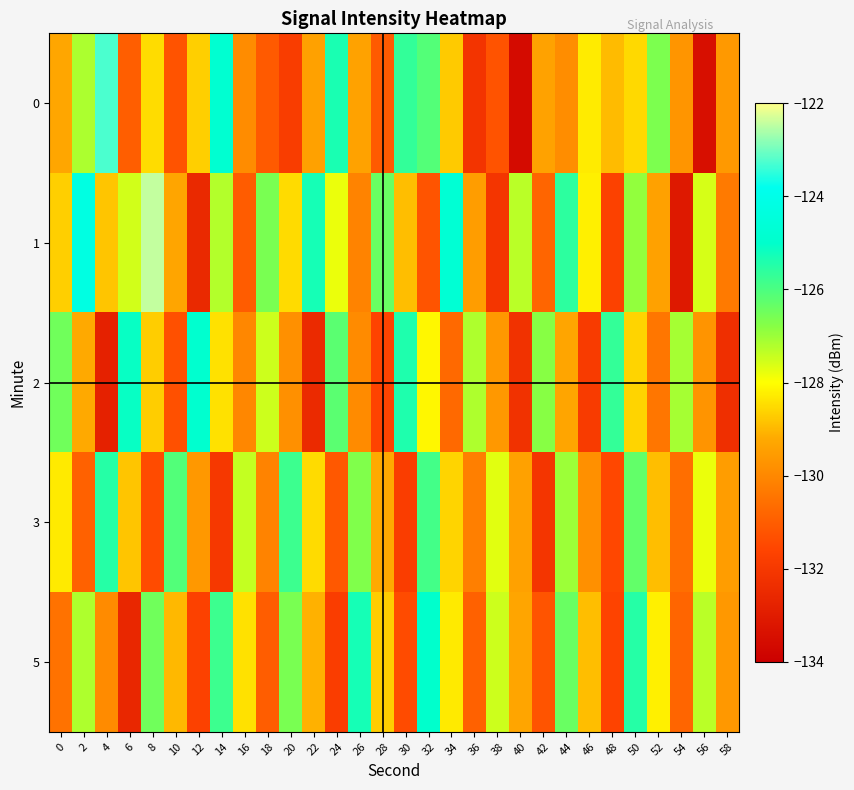

Which series has the largest total across all categories?

1